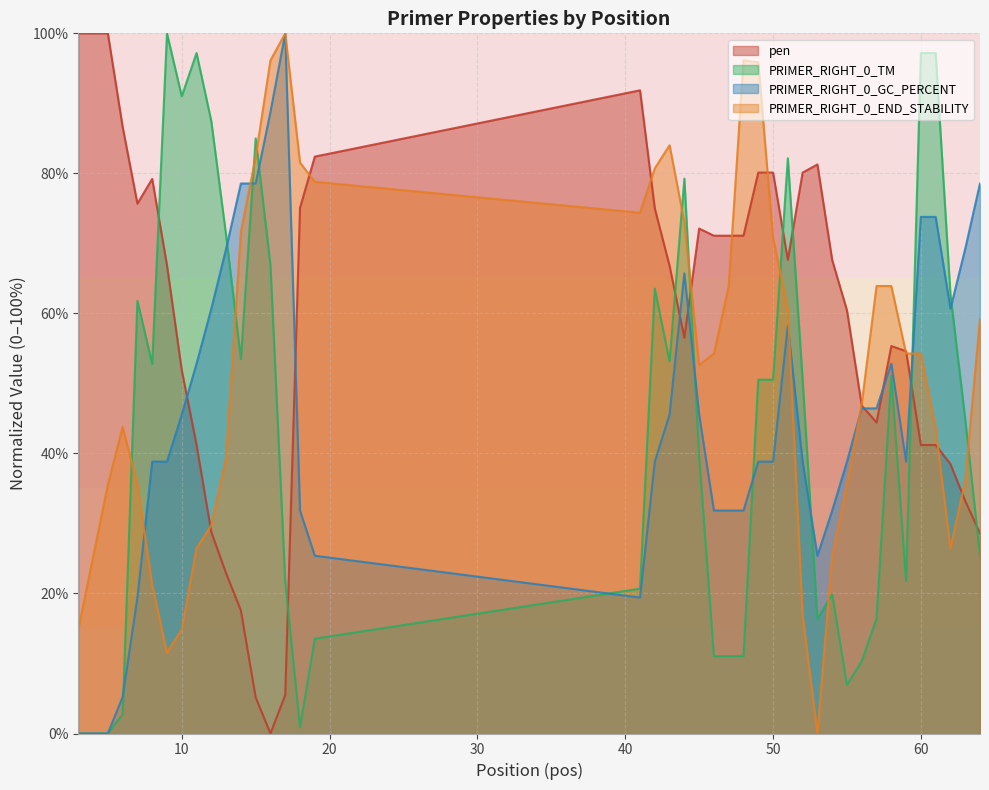

Which series has the largest total across all categories?

pen